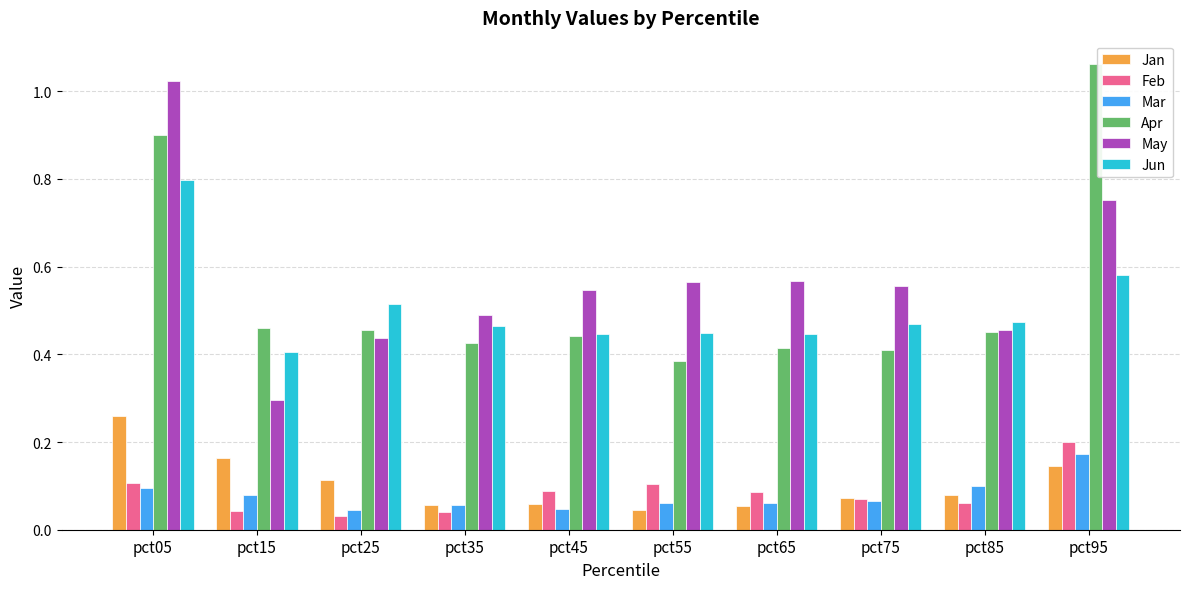

The value of Jun at pct55 is 0.1. True or false?

False